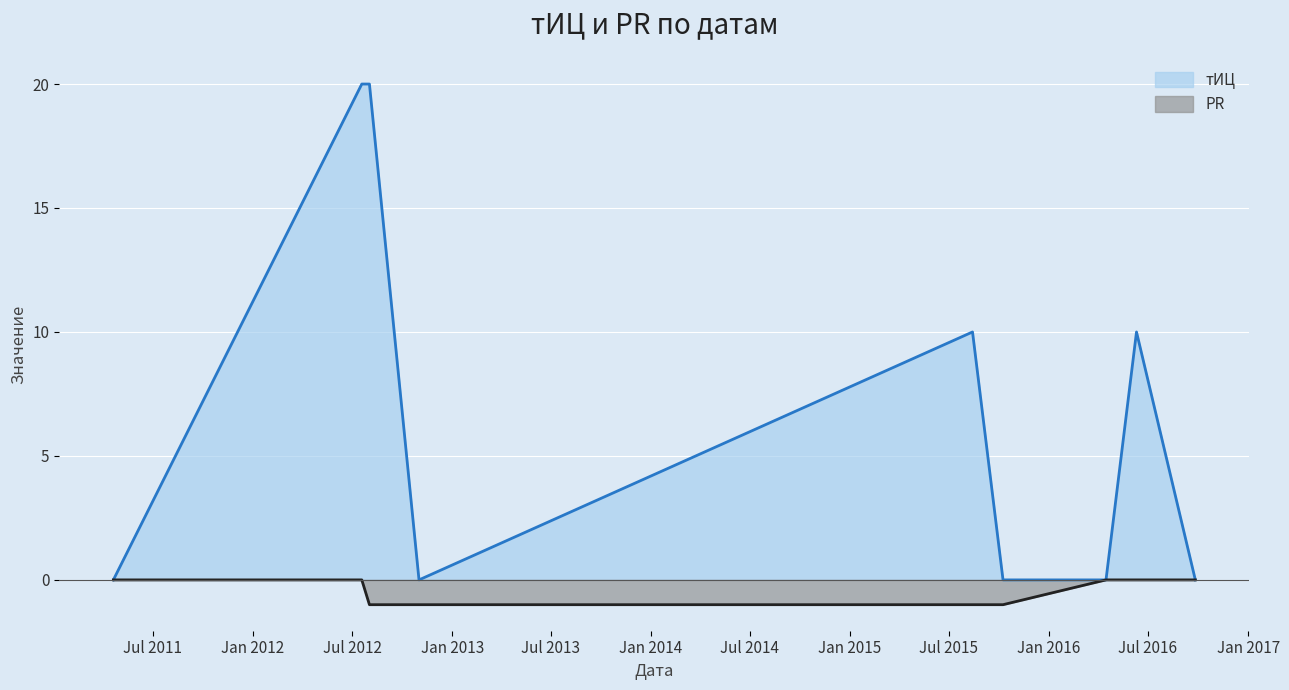

What is the label of the 5th point from the right?

2015-08-14